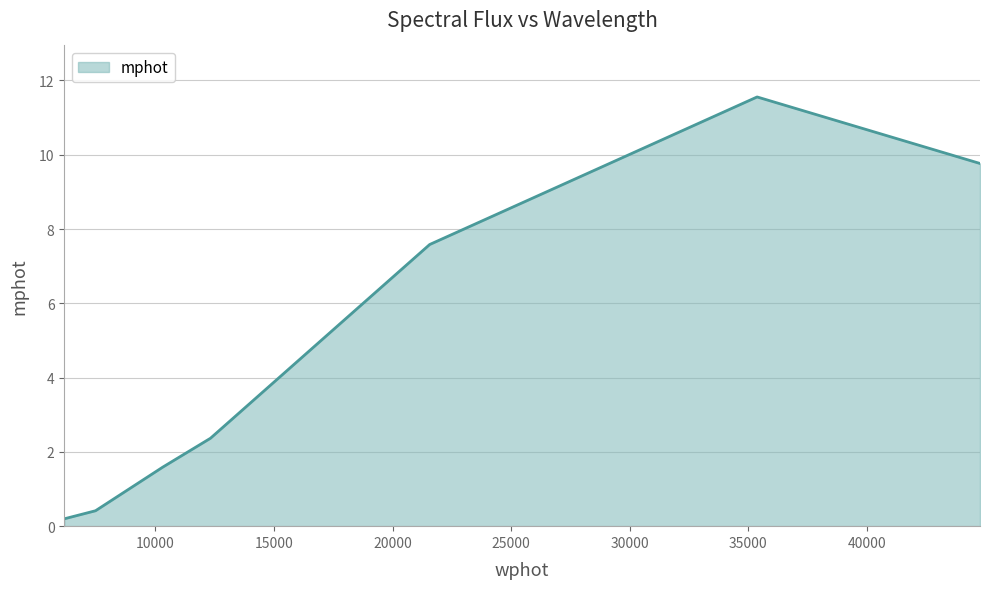

True or false: there are more than 0 points higher than both neighbors.

True